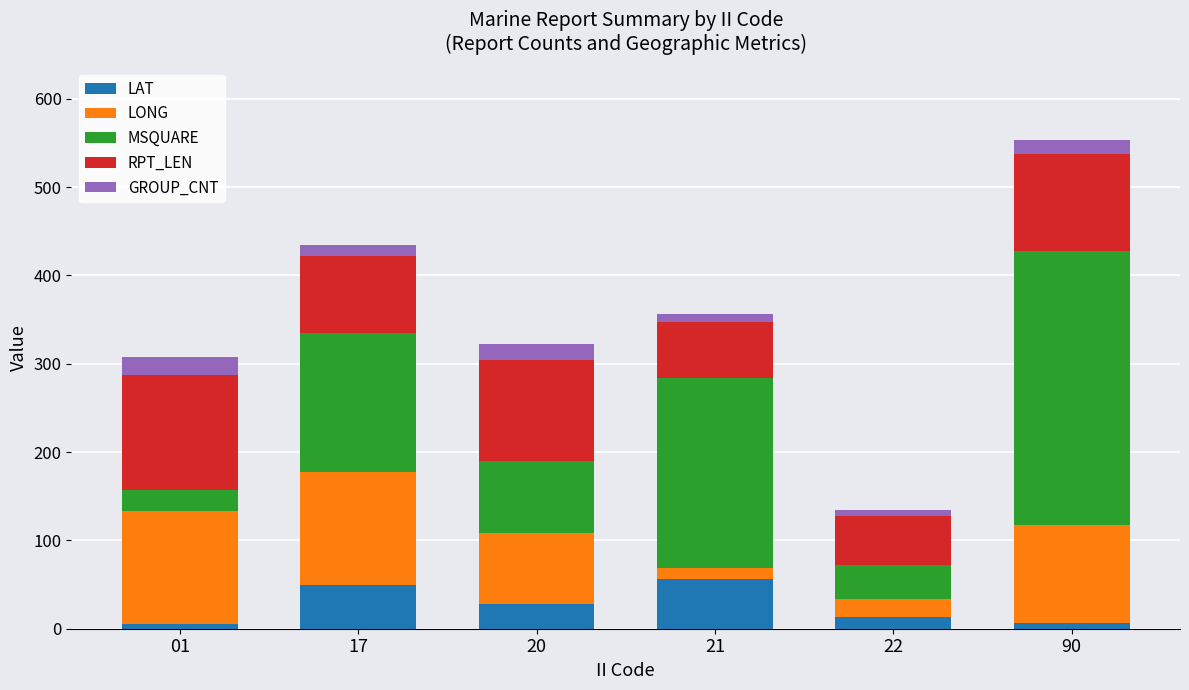

True or false: LAT has a value of 56.0 at 21.

True